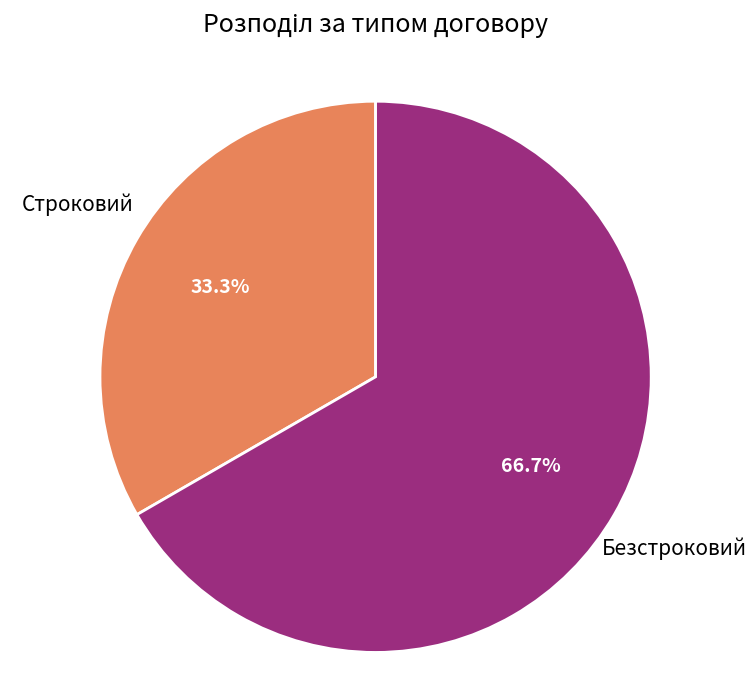

What is the smallest slice in the pie chart?

Строковий